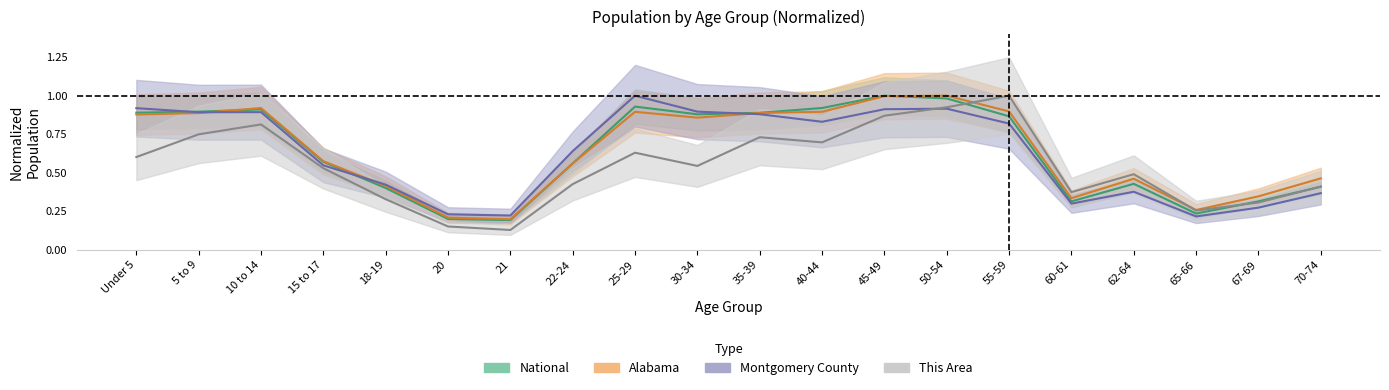

At which category is the sum across all series the highest?

50-54